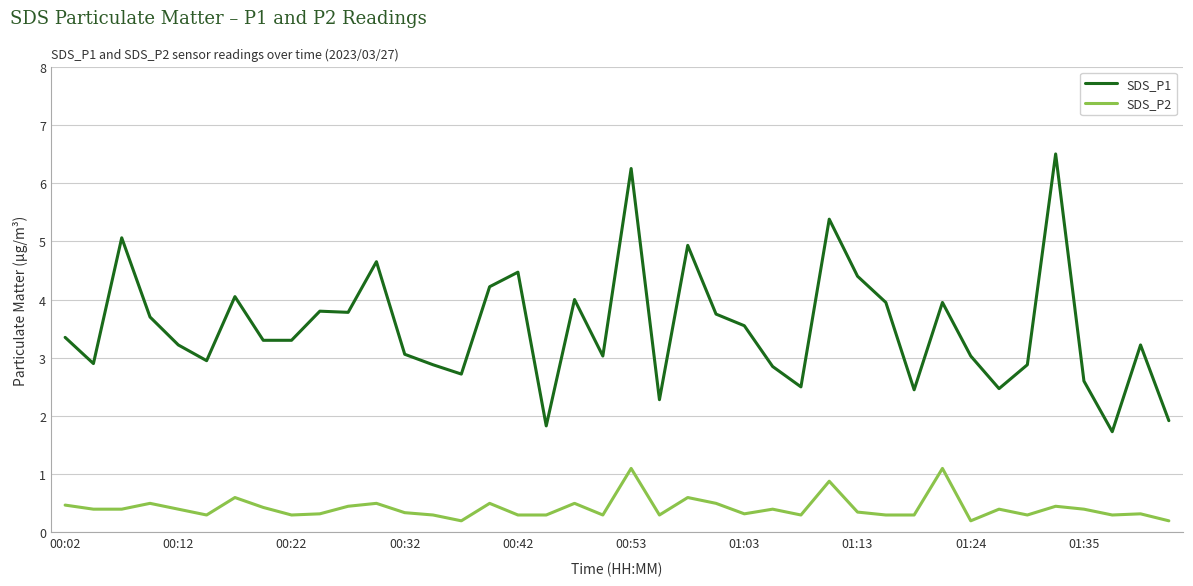

What is the greatest value displayed?

6.5